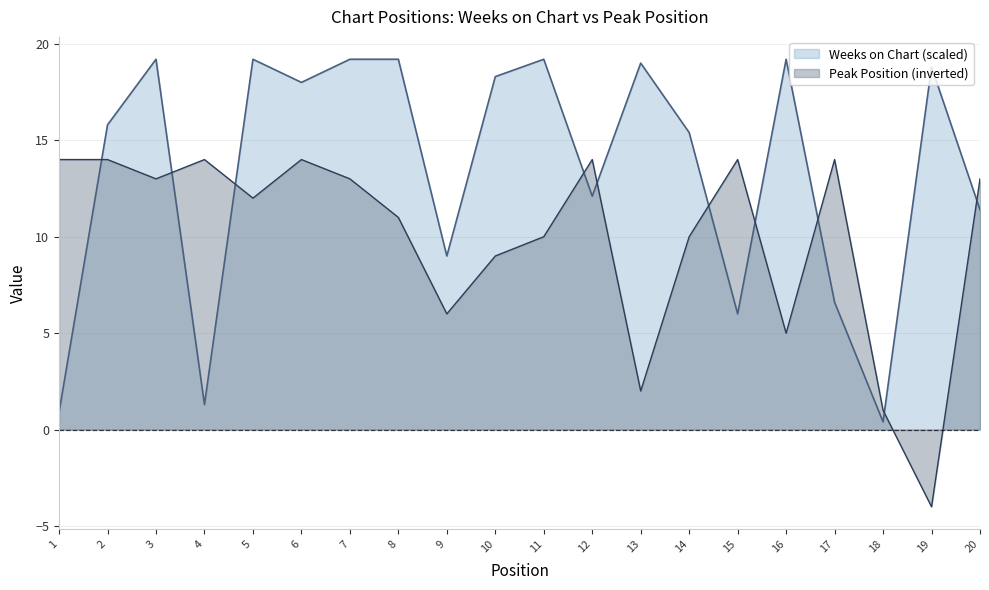

How many lines are shown in the chart?

2